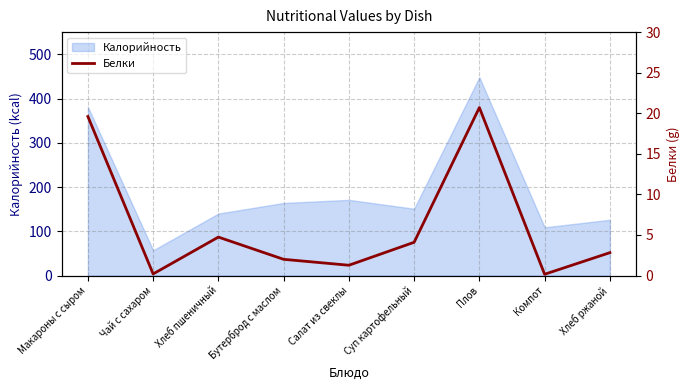

Count the number of values greater than 2.

5